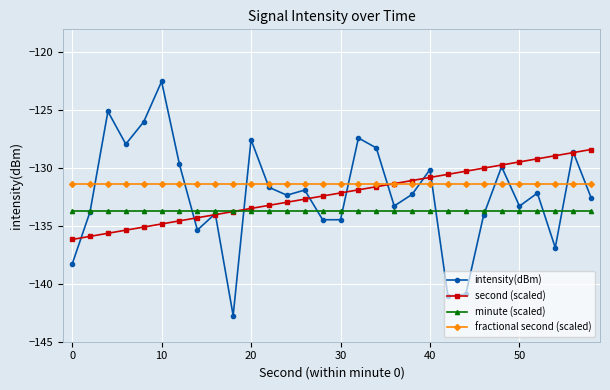

What are all the series names shown in the legend?

intensity(dBm), second (scaled), minute (scaled), fractional second (scaled)